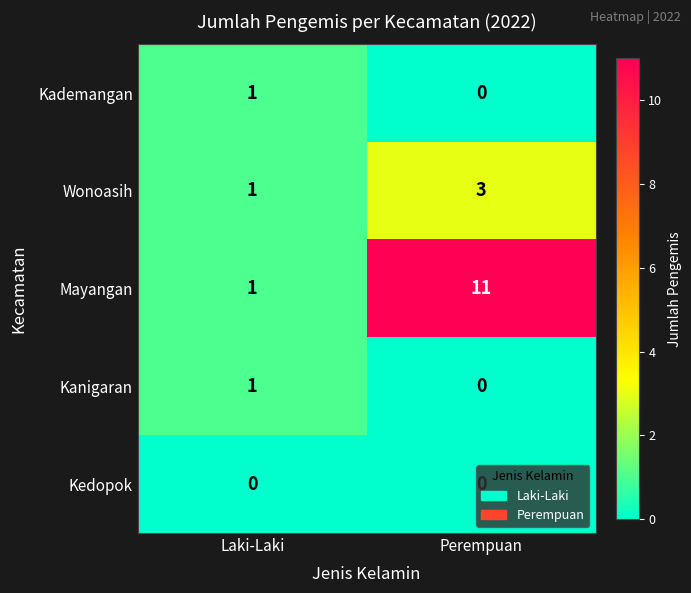

Count the number of categories in the chart.

2